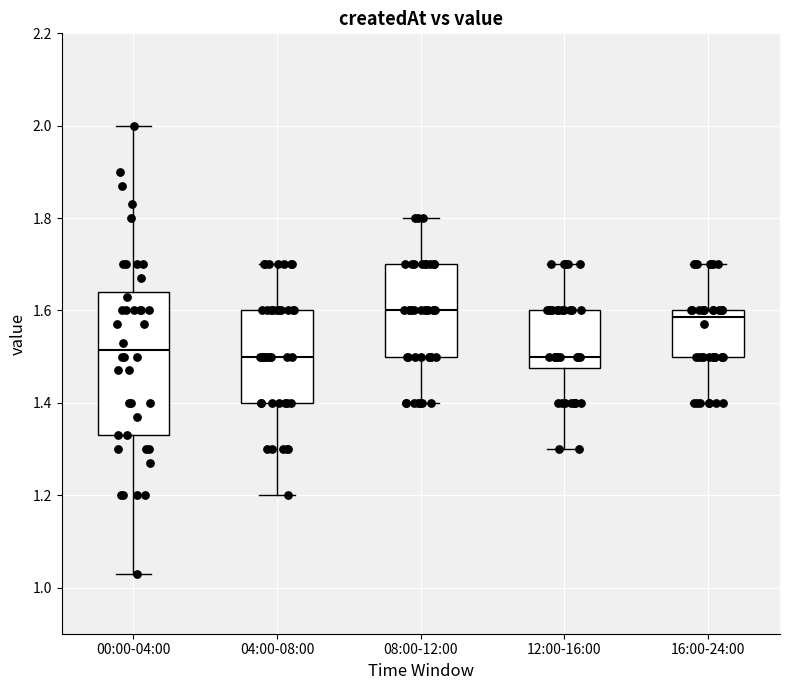

Reading left to right, read every box against the y-axis: the position of its median line, the range the box covers, and the ends of its whiskers. The values are not printed on the chart, so give them approximately, as read against the axis.

00:00-04:00: median 1.52, box 1.34 to 1.64, whiskers 1.04 to 2.00
04:00-08:00: median 1.50, box 1.40 to 1.60, whiskers 1.20 to 1.70
08:00-12:00: median 1.60, box 1.50 to 1.70, whiskers 1.40 to 1.80
12:00-16:00: median 1.50, box 1.48 to 1.60, whiskers 1.30 to 1.70
16:00-24:00: median 1.58, box 1.50 to 1.60, whiskers 1.40 to 1.70